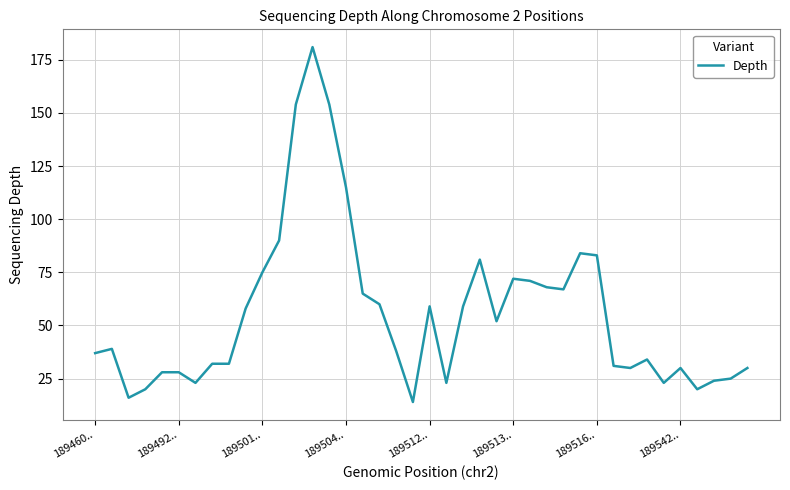

What is the smallest value displayed?

14